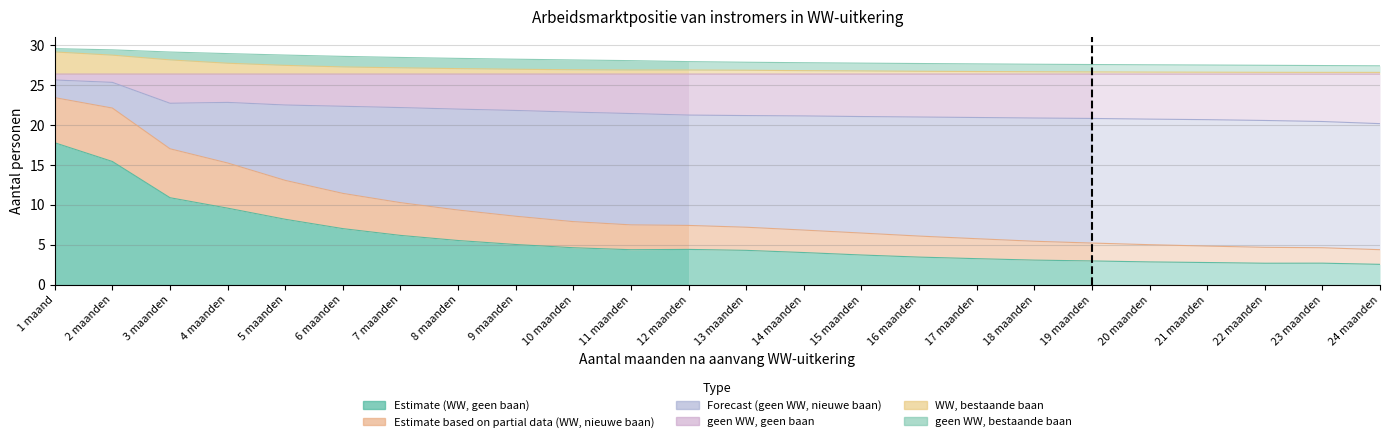

Which category has the highest value in the WW, bestaande baan series?

1 maand